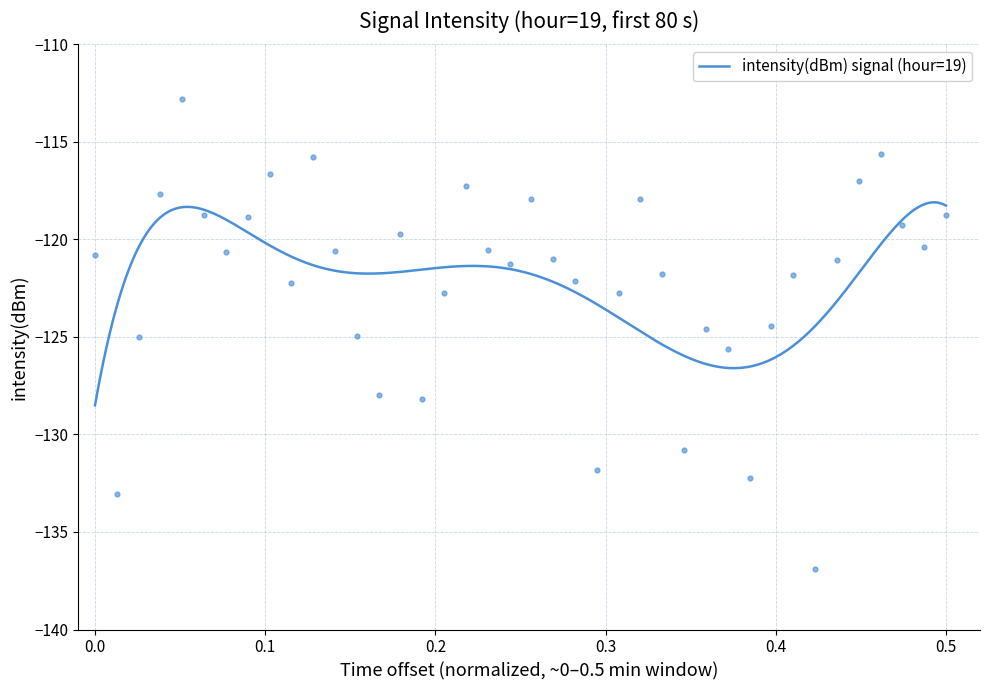

What is the minimum value for intensity(dBm) signal (hour=19)?

-128.5